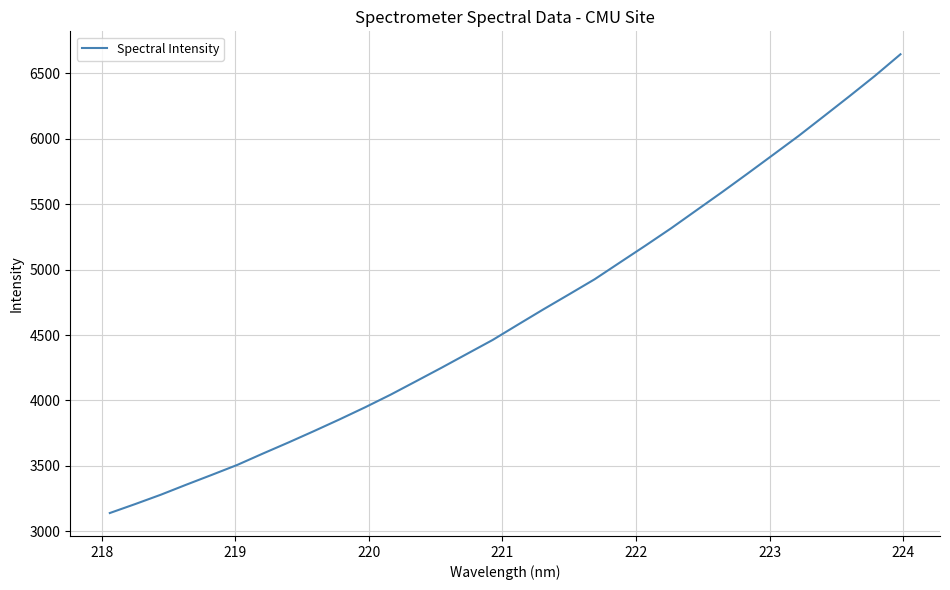

What is the difference between the maximum and minimum values?

3503.2